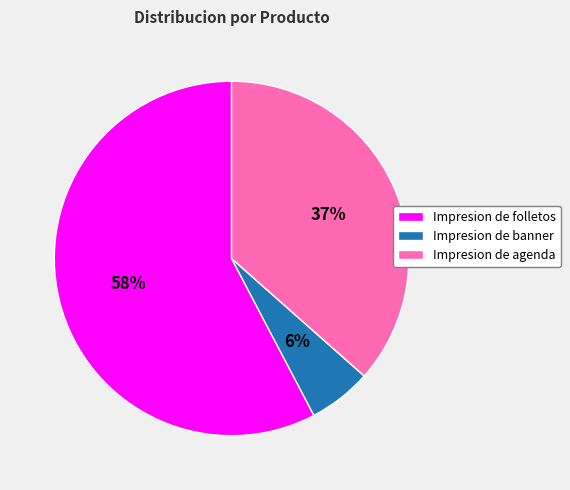

To the nearest percent, what is the combined percentage of Impresion de folletos and Impresion de agenda?

94%